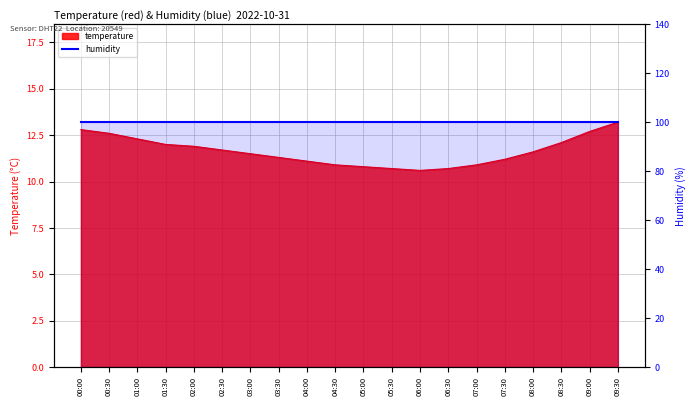

Which has a higher value, 07:30 or 00:30?

00:30